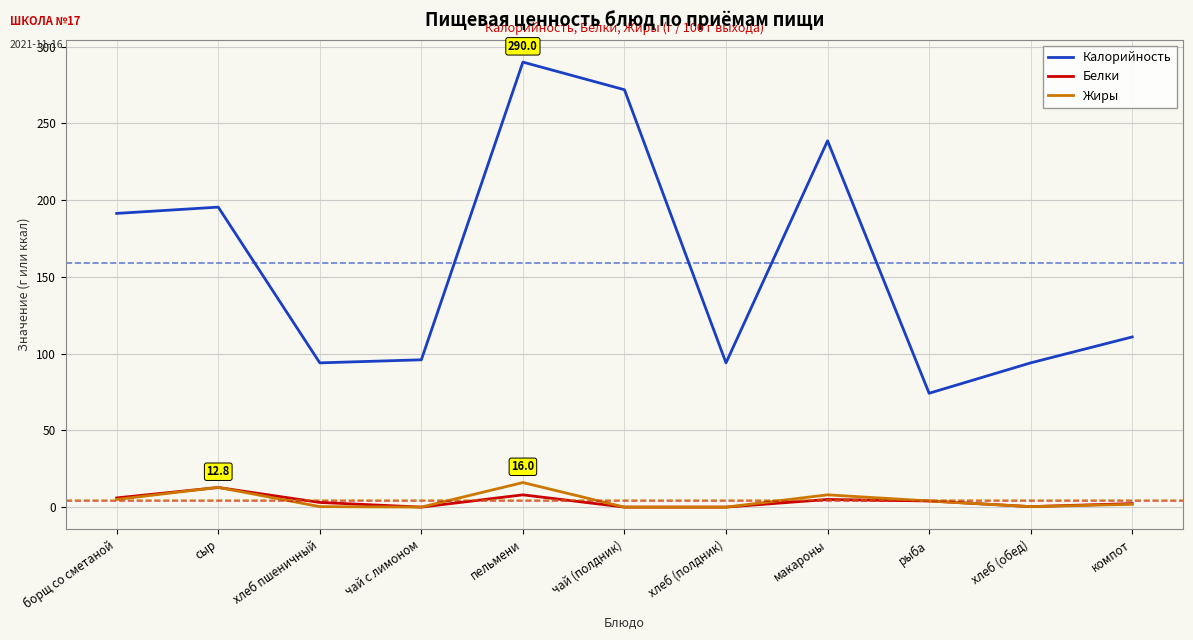

How many lines are shown in the chart?

3